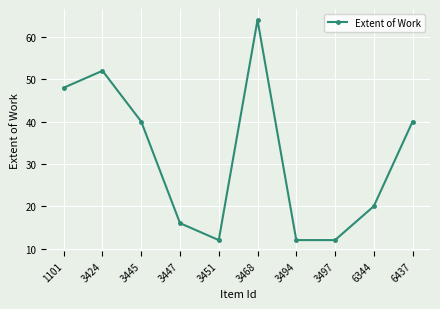

Between 3497 and 6344, which is larger?

6344